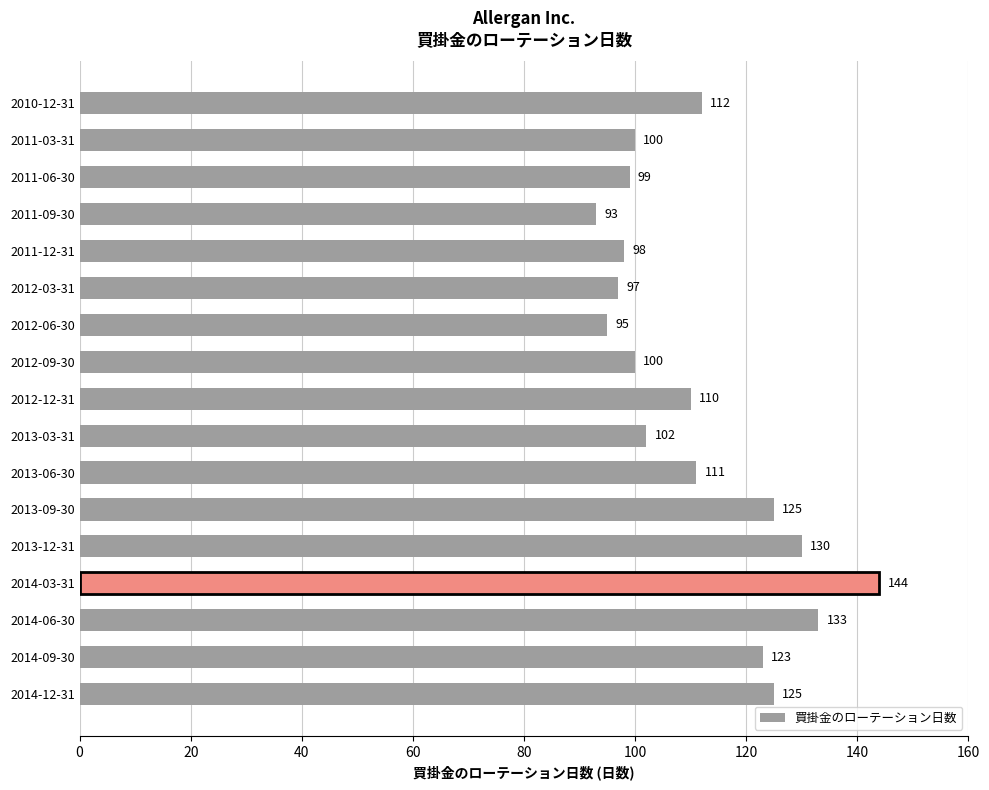

Is it true that the value at 2013-03-31 is 102?

True